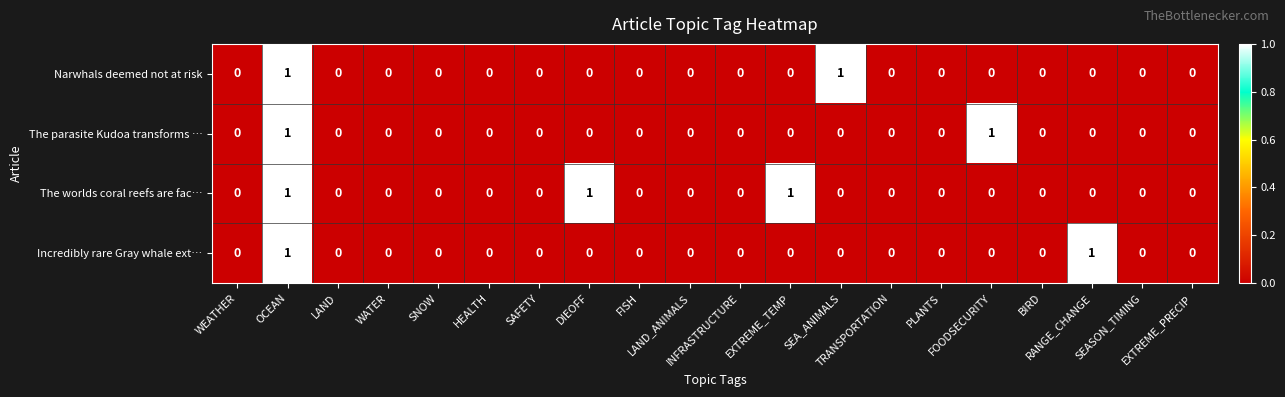

Which series has the largest total across all categories?

The worlds coral reefs are fac…